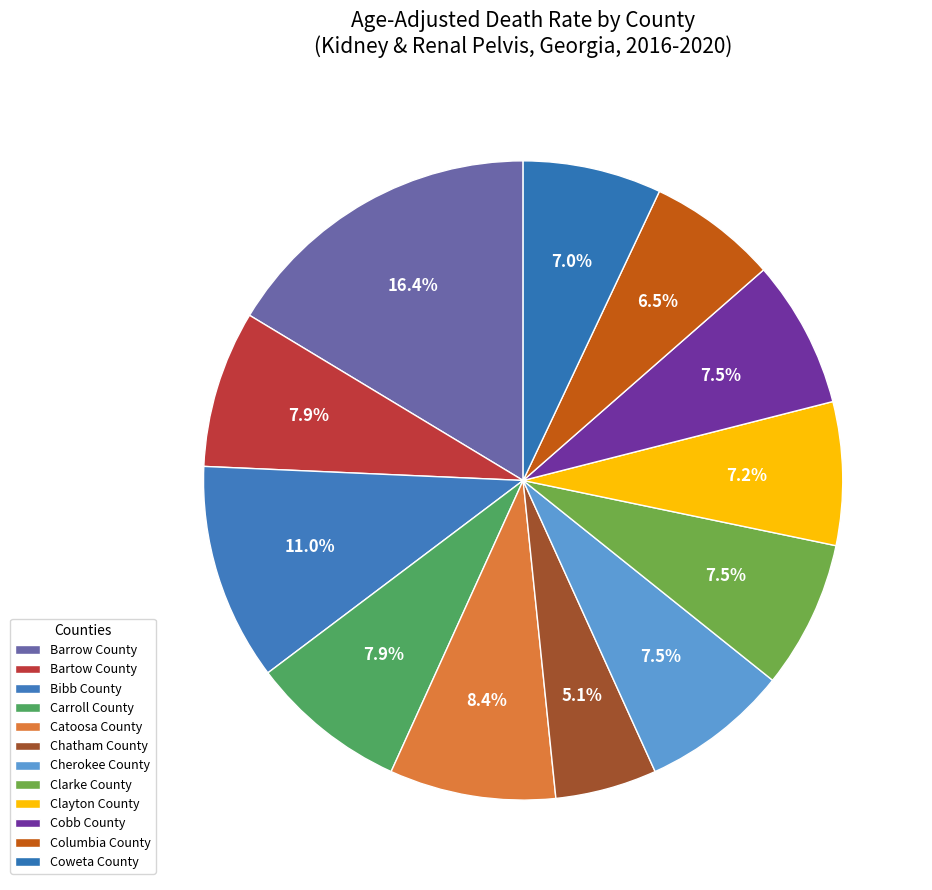

To the nearest percent, what portion does Cobb County represent?

7%